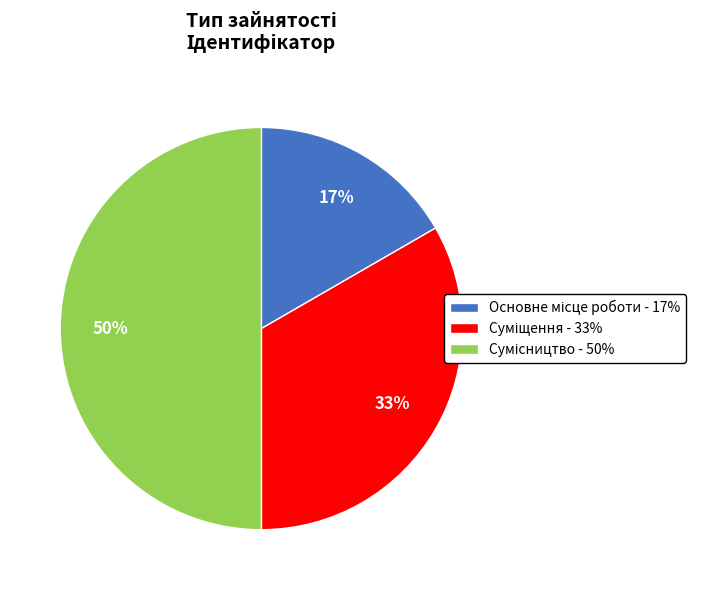

To the nearest percent, what is the average slice percentage?

33%